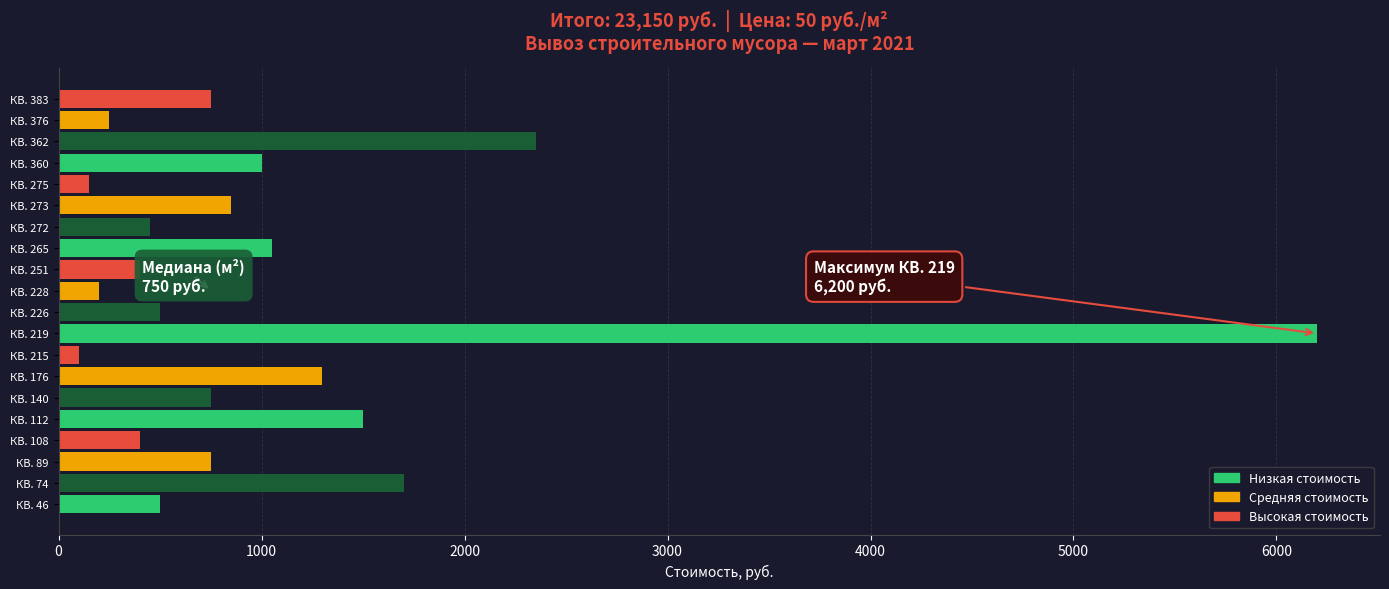

The value at КВ. 228 is 200. True or false?

True